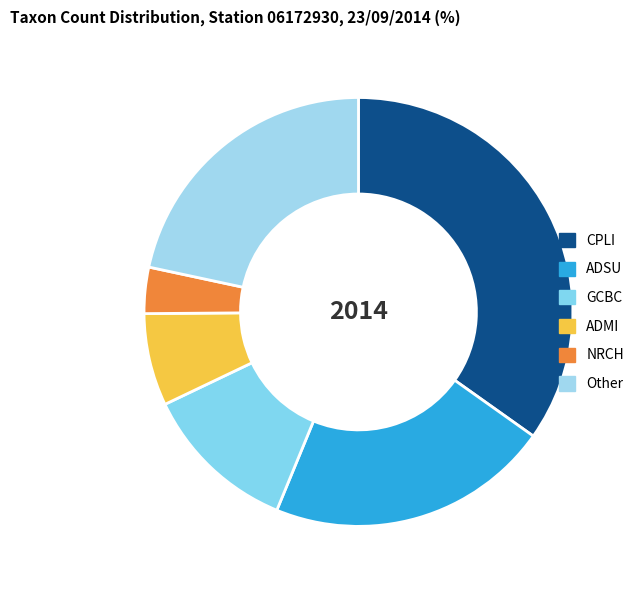

How many segments does this pie chart have?

6